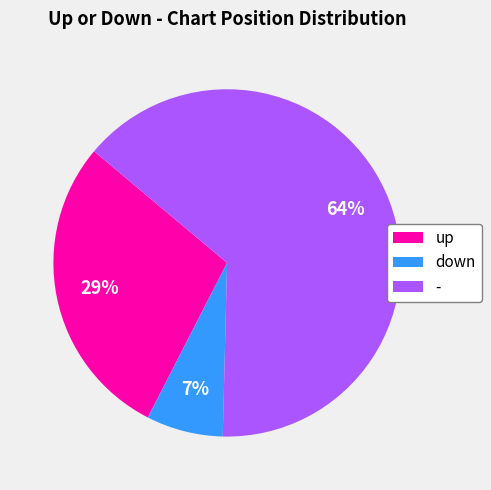

What percentage is the up slice, to the nearest percent?

29%